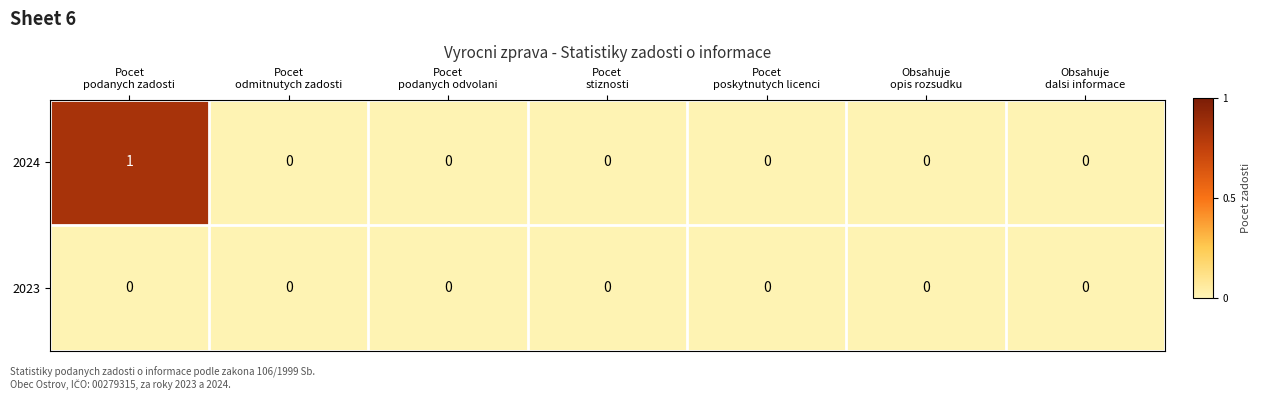

What is the spread (max minus min) of values at Pocet
podanych zadosti?

1.0